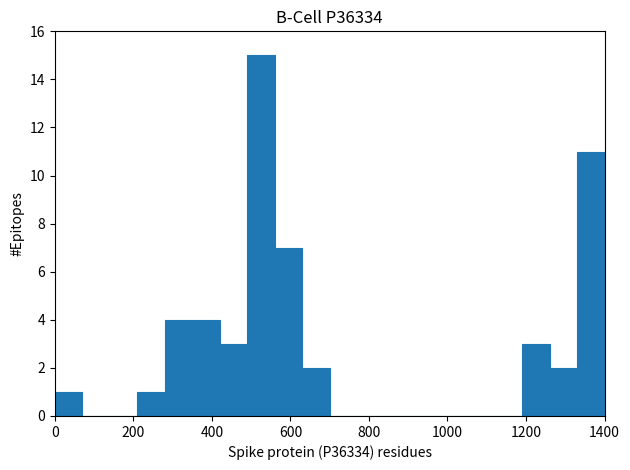

Around what value on the x-axis is the tallest bar? Give the approximate position of its centre, as read against the axis.

520